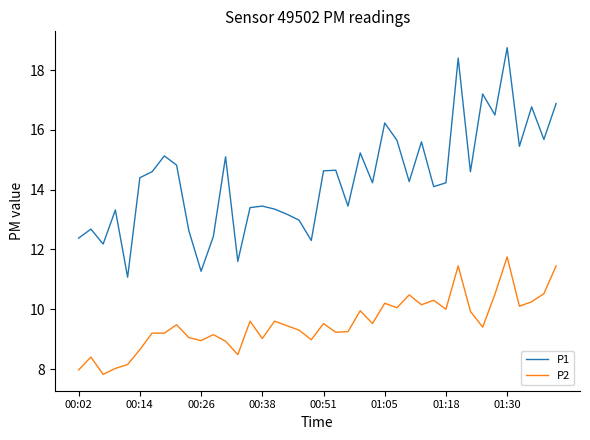

Which series has the widest spread of values?

P1